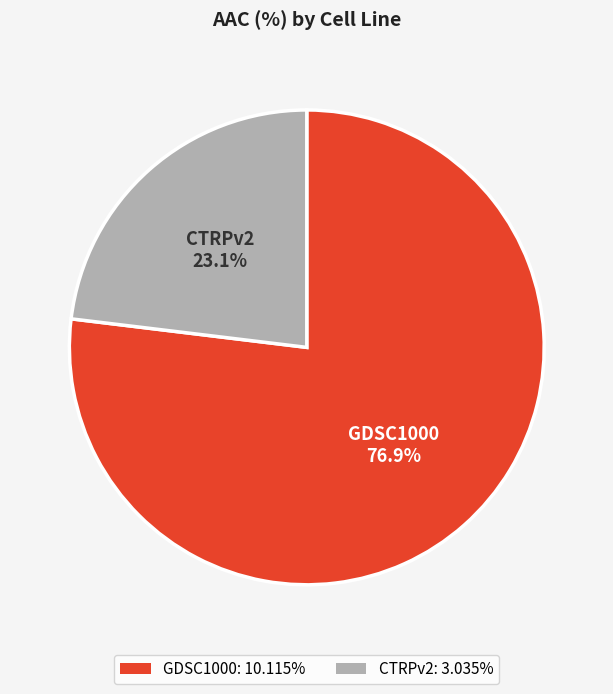

Which category accounts for the majority?

GDSC1000